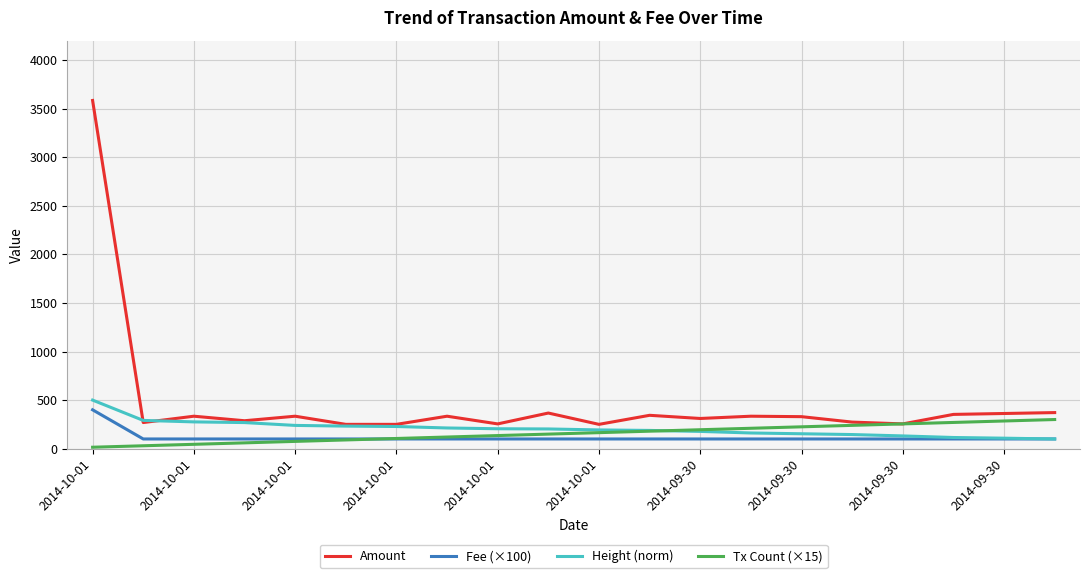

True or false: Amount and Fee (×100) intersect in this chart.

False